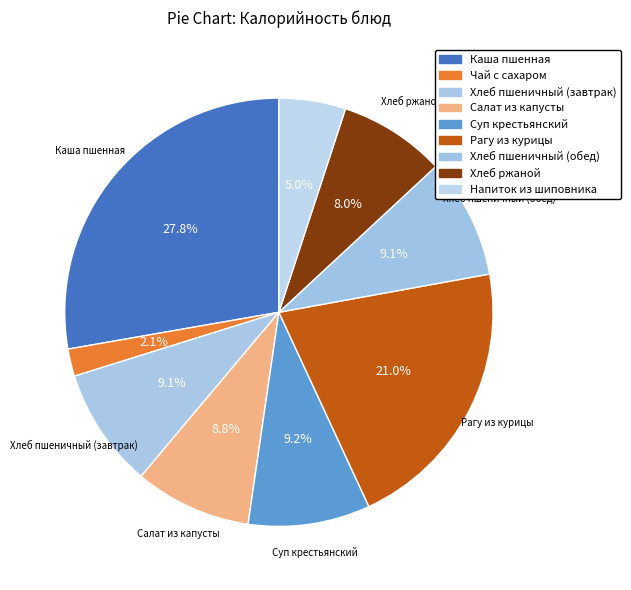

Combined, do Чай с сахаром and Хлеб пшеничный (обед) account for over 50%?

No